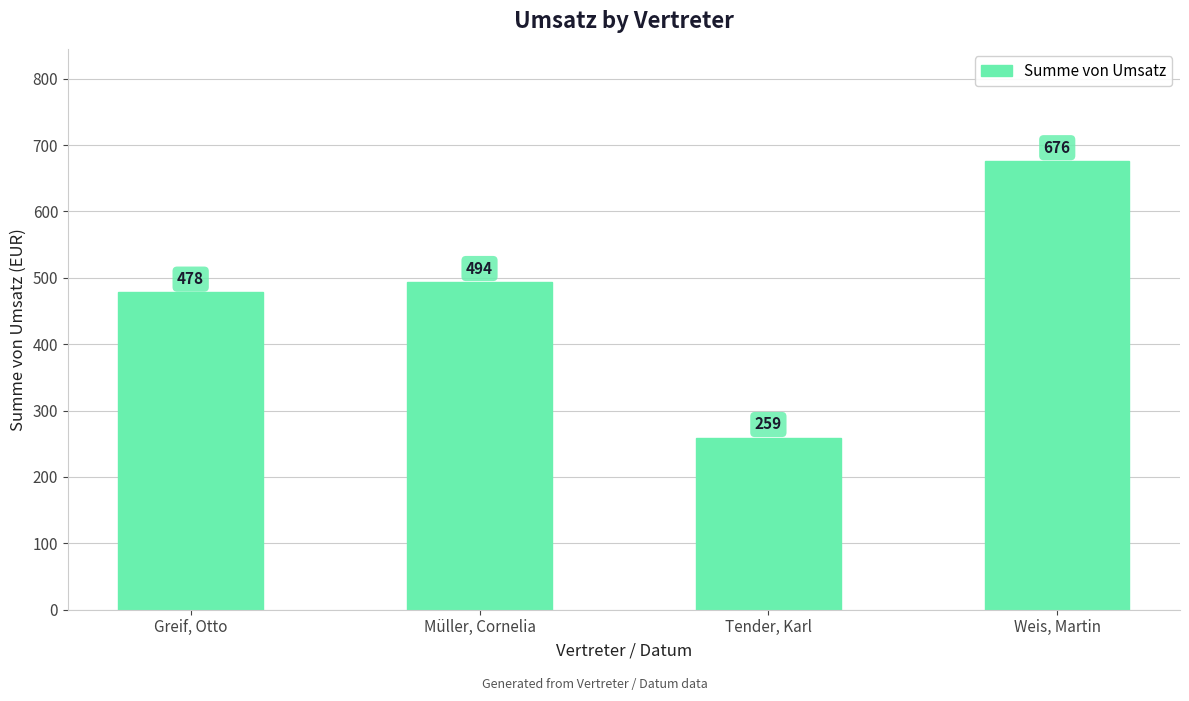

What is the minimum value shown in the chart?

259